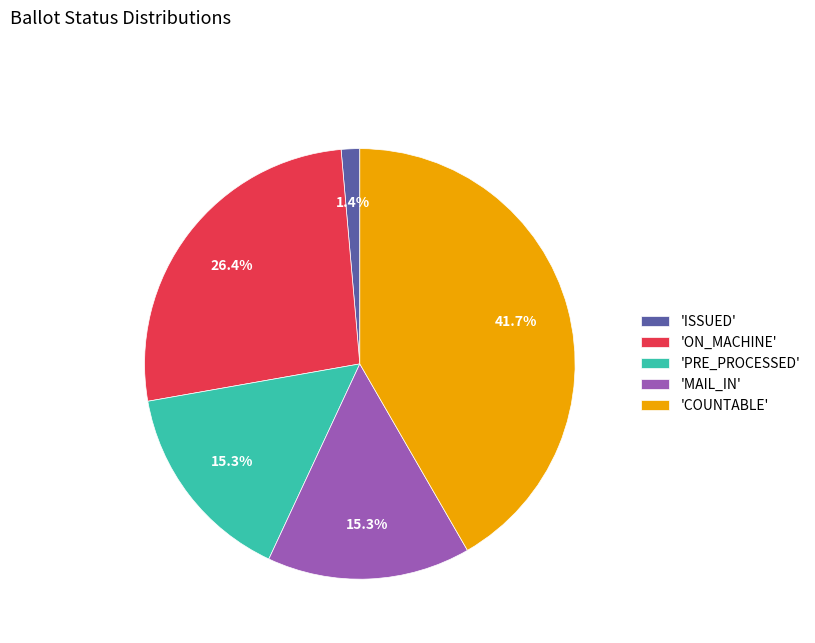

What is the smallest slice in the pie chart?

'ISSUED'